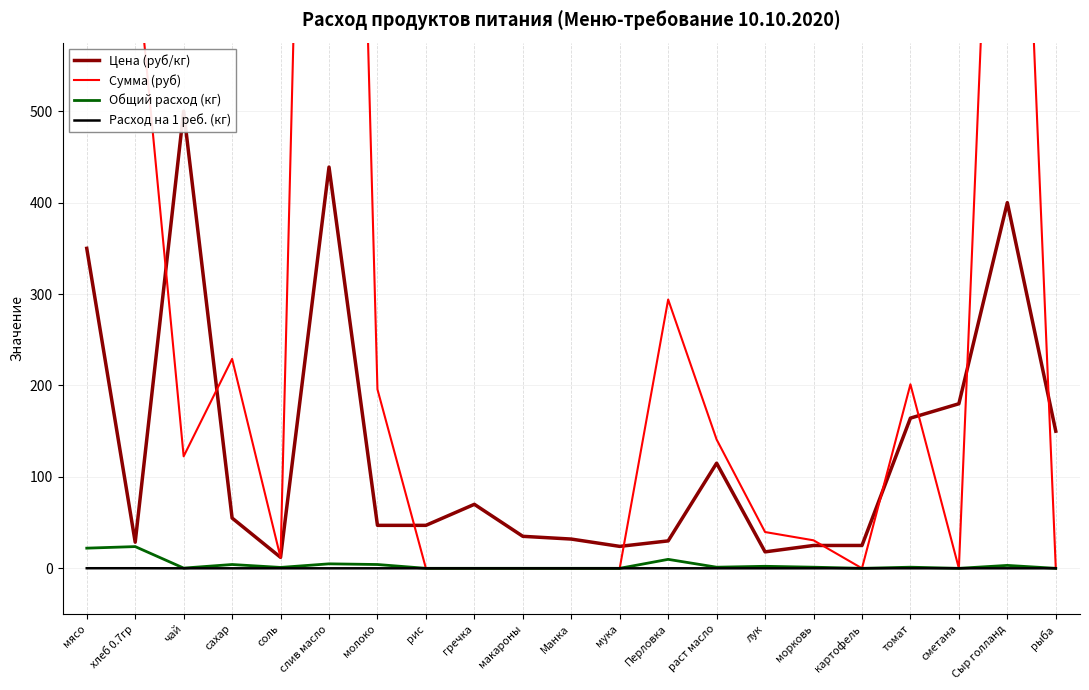

How many data points in Сумма (руб) are less than 39?

10